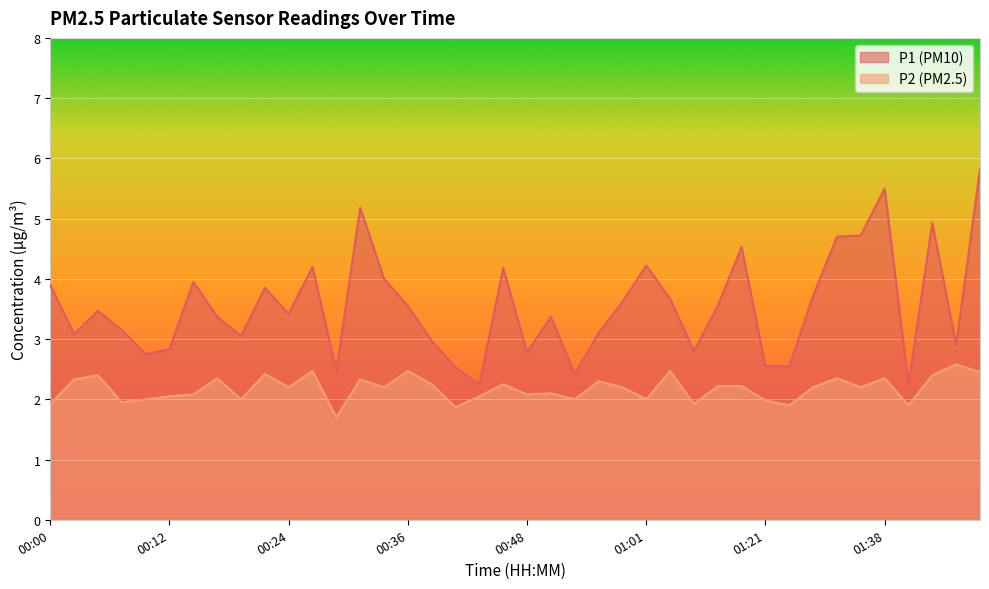

Where is the first local minimum for P1?

00:02